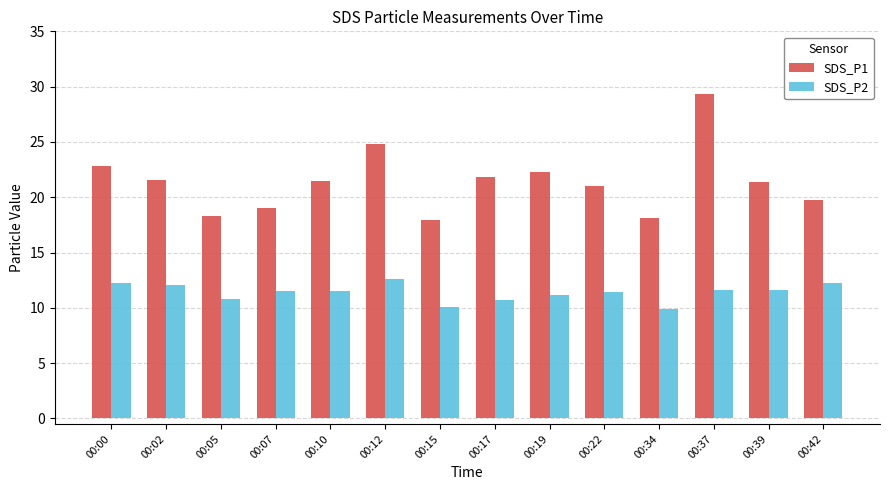

Rank the series at 00:00 from highest to lowest value.

SDS_P1, SDS_P2